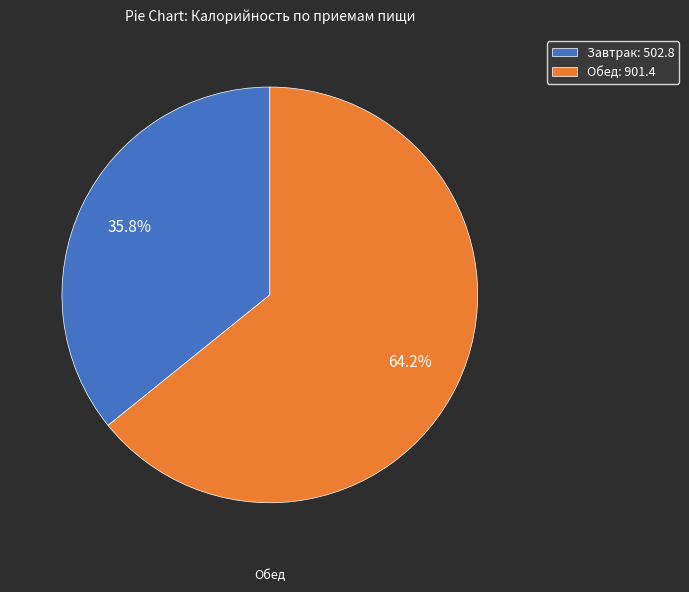

To the nearest percent, what is the average slice percentage?

50%